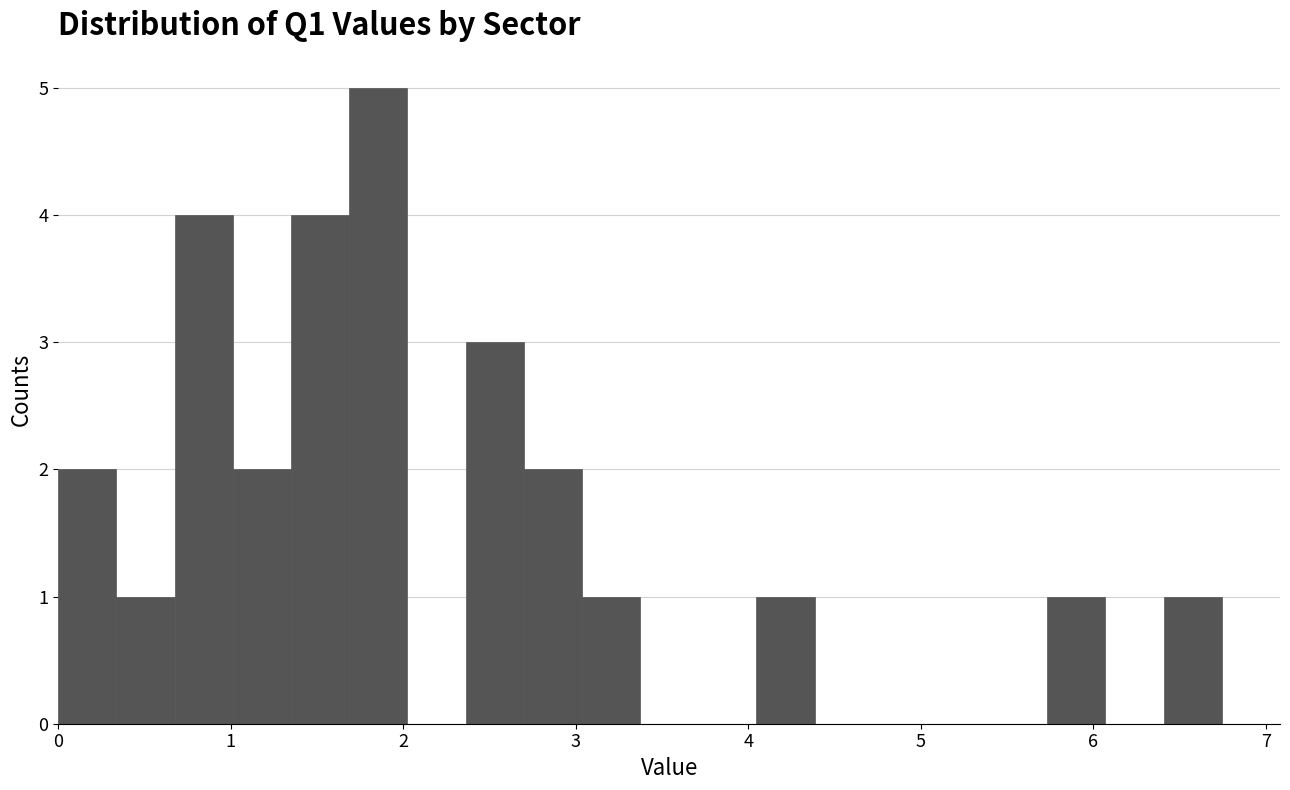

Around what value on the x-axis is the tallest bar? Give the approximate position of its centre, as read against the axis.

1.9